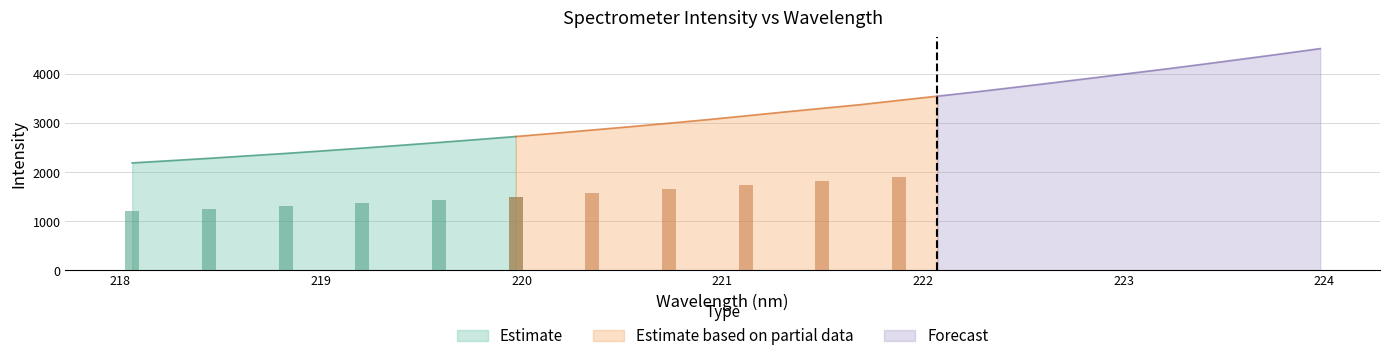

What is the approximate value at 221.3083?

3226.5